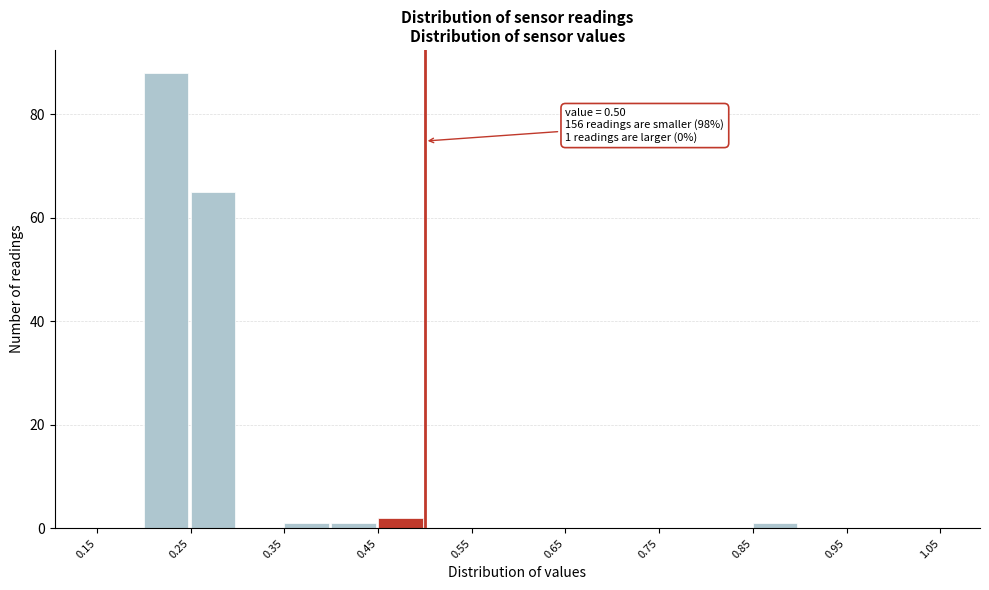

Over which range of the x-axis is the bar tallest?

0.20 to 0.25